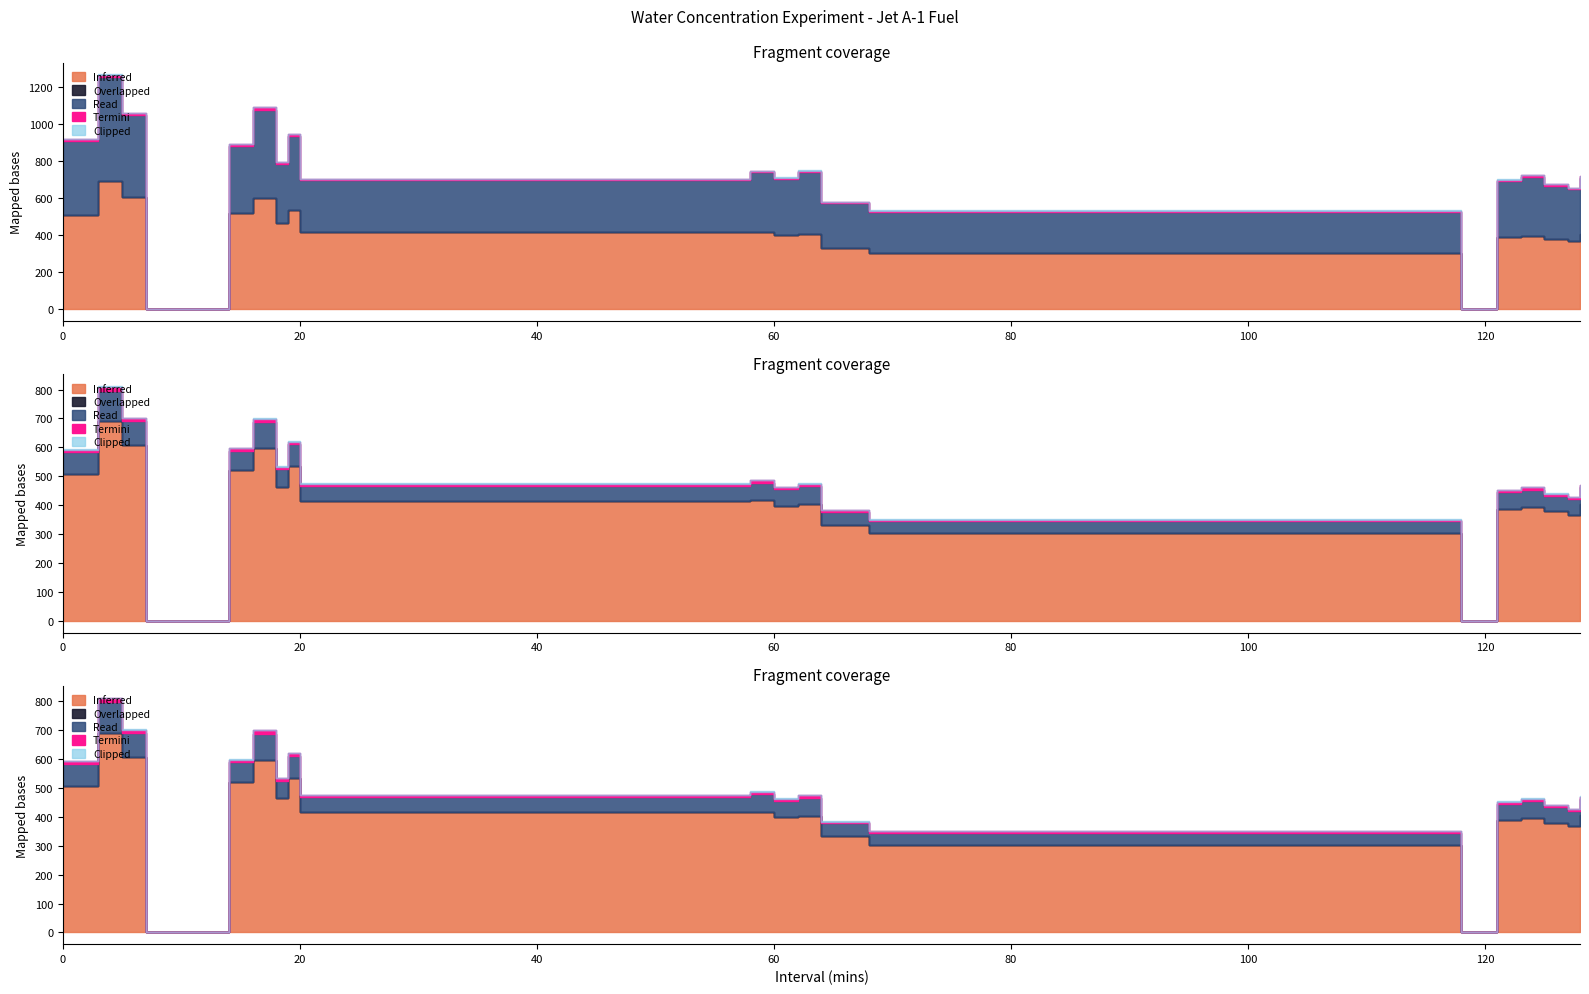

True or false: Overlapped and Termini intersect in this chart.

False